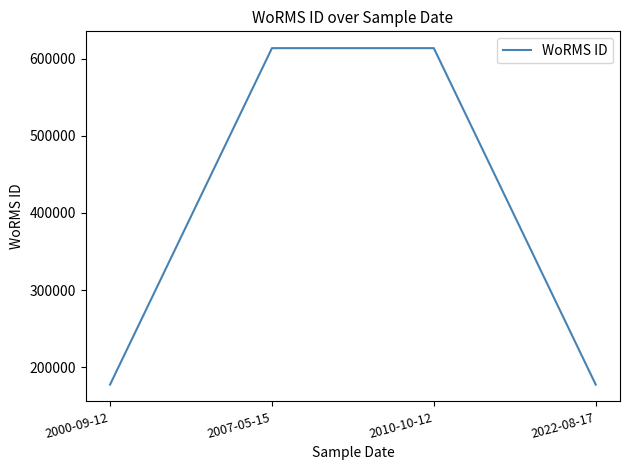

Where is the data nearest to the value 395592?

2000-09-12